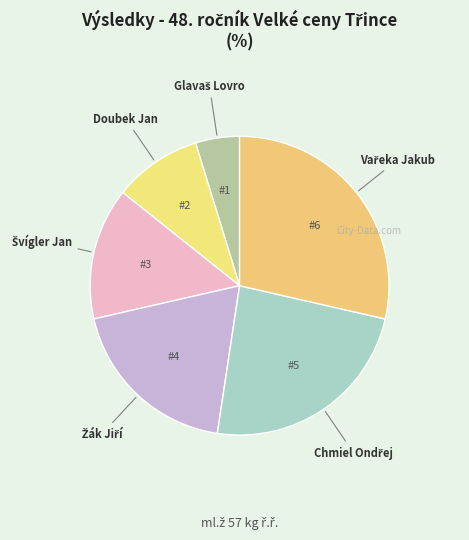

Does any single category account for the majority?

No